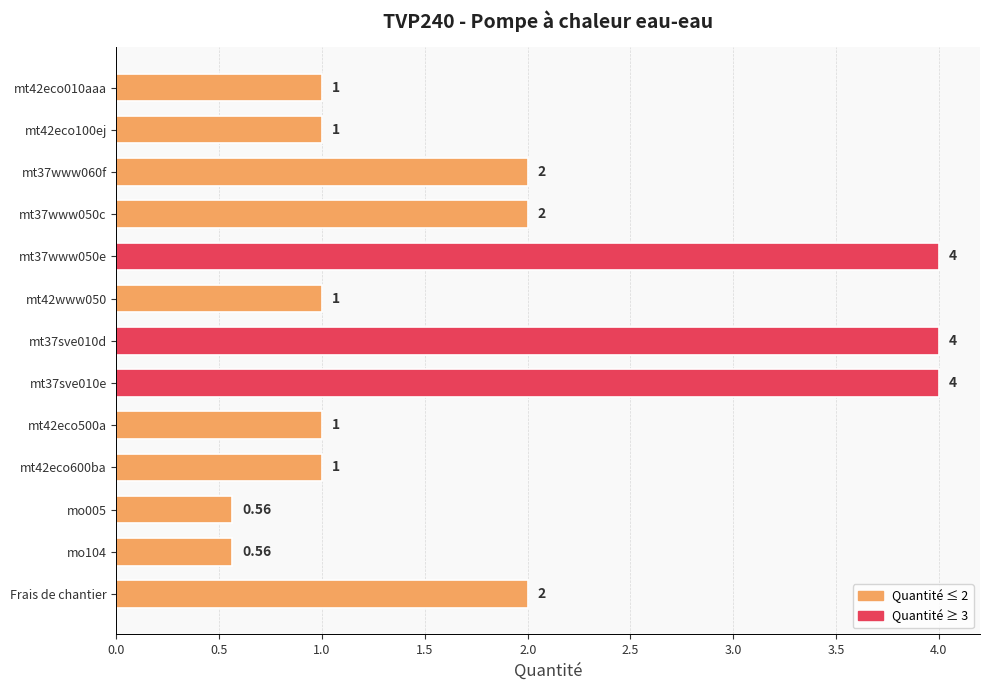

What is the ratio of the value at mt42eco100ej to the value at mt42eco600ba?

1.0